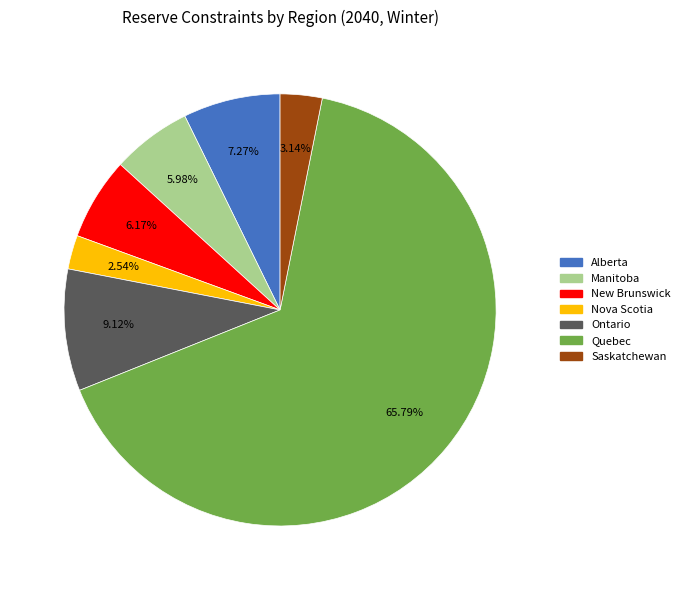

Is there a majority slice in this chart?

Yes